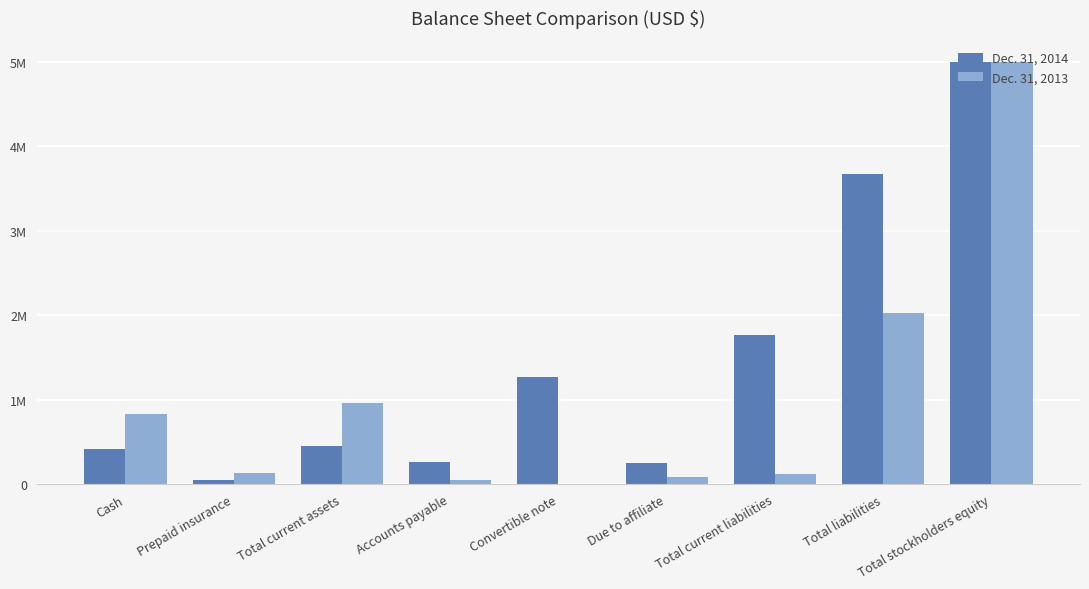

What is the value of the Dec. 31, 2013 bar at the 8th from the left?

2022542